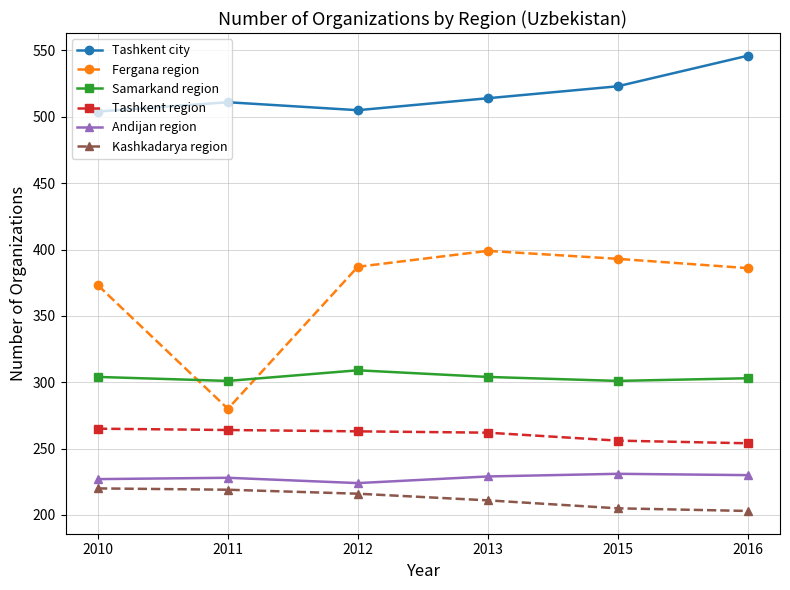

The Tashkent region series shows 101 at 2016. True or false?

False